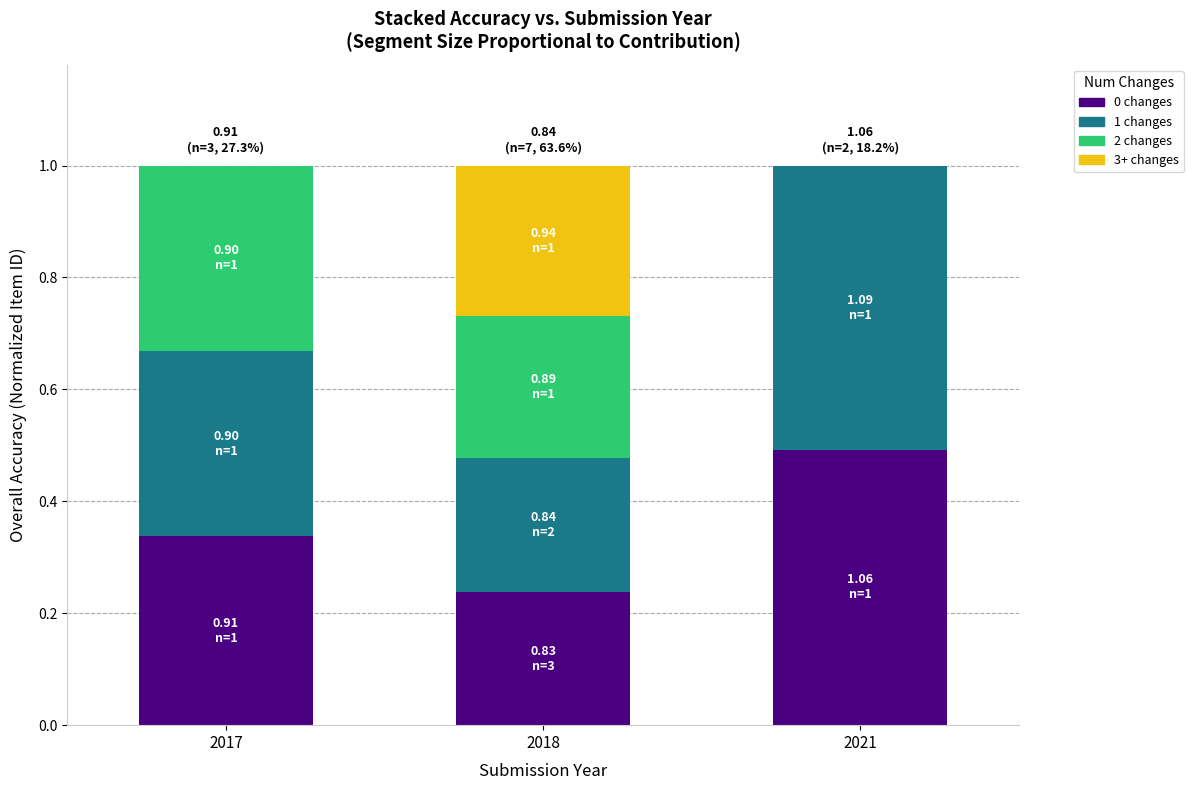

What is the total value across all series at 2018?

1.0